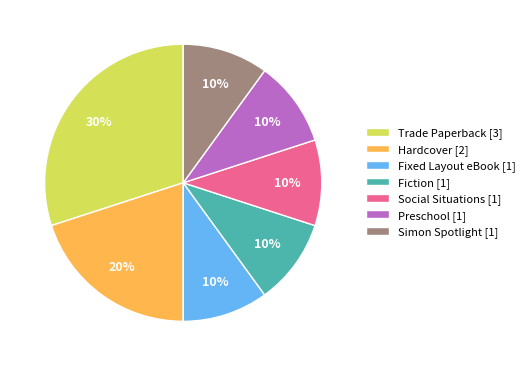

How many segments does this pie chart have?

7